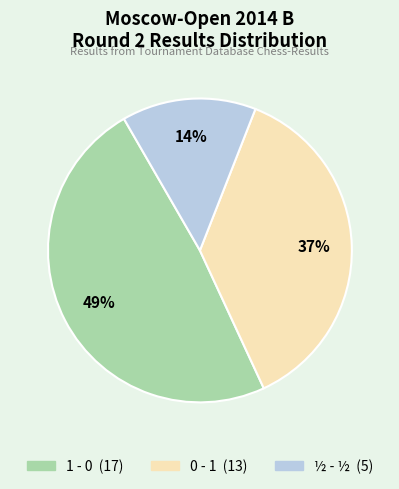

To the nearest percent, what portion does 1 - 0 represent?

49%